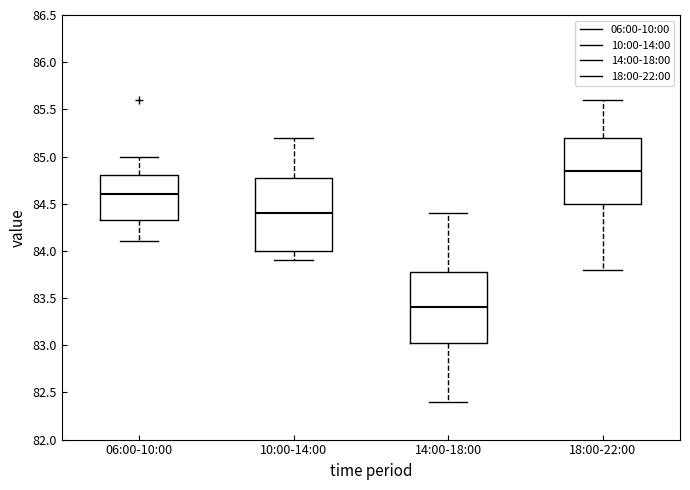

Which box has the highest median line?

18:00-22:00